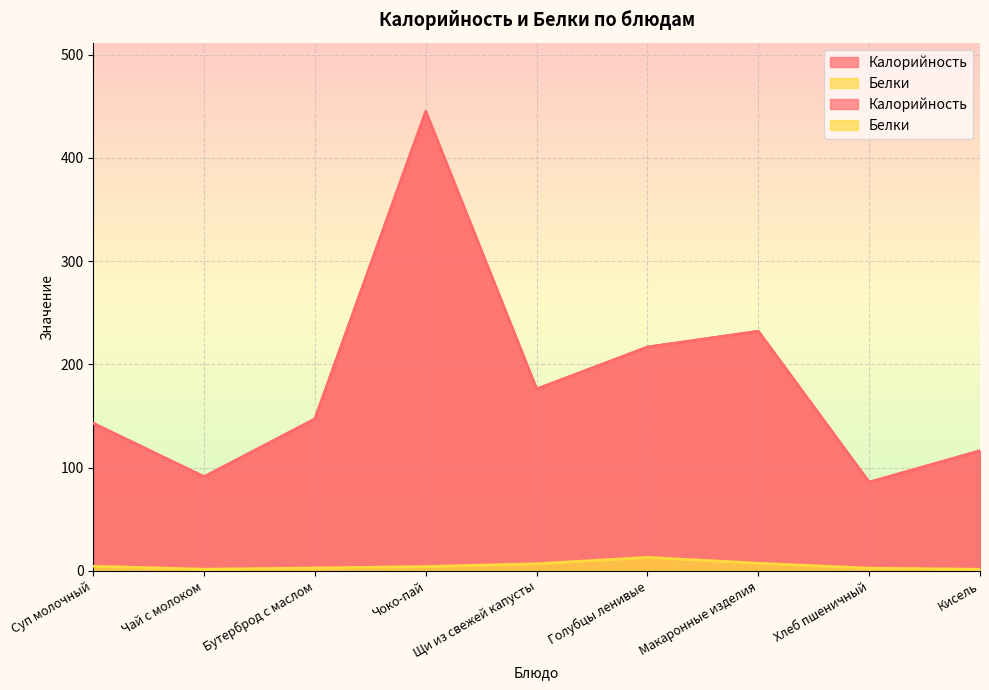

What is the value of the Калорийность point at the 8th from the left?

85.7